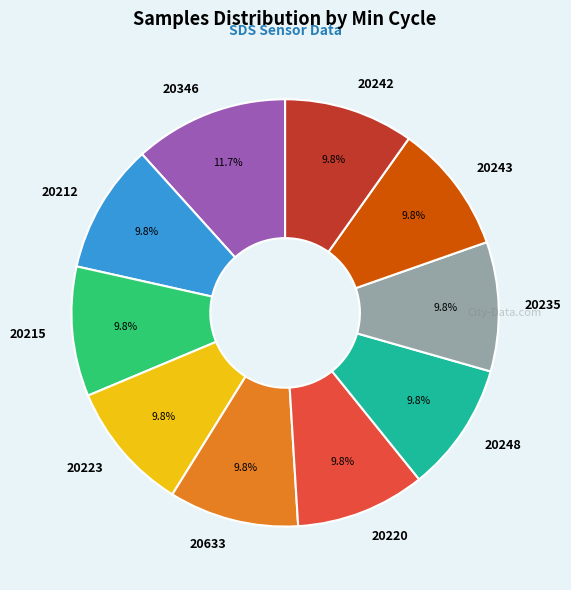

To the nearest percent, what portion does 20248 represent?

10%